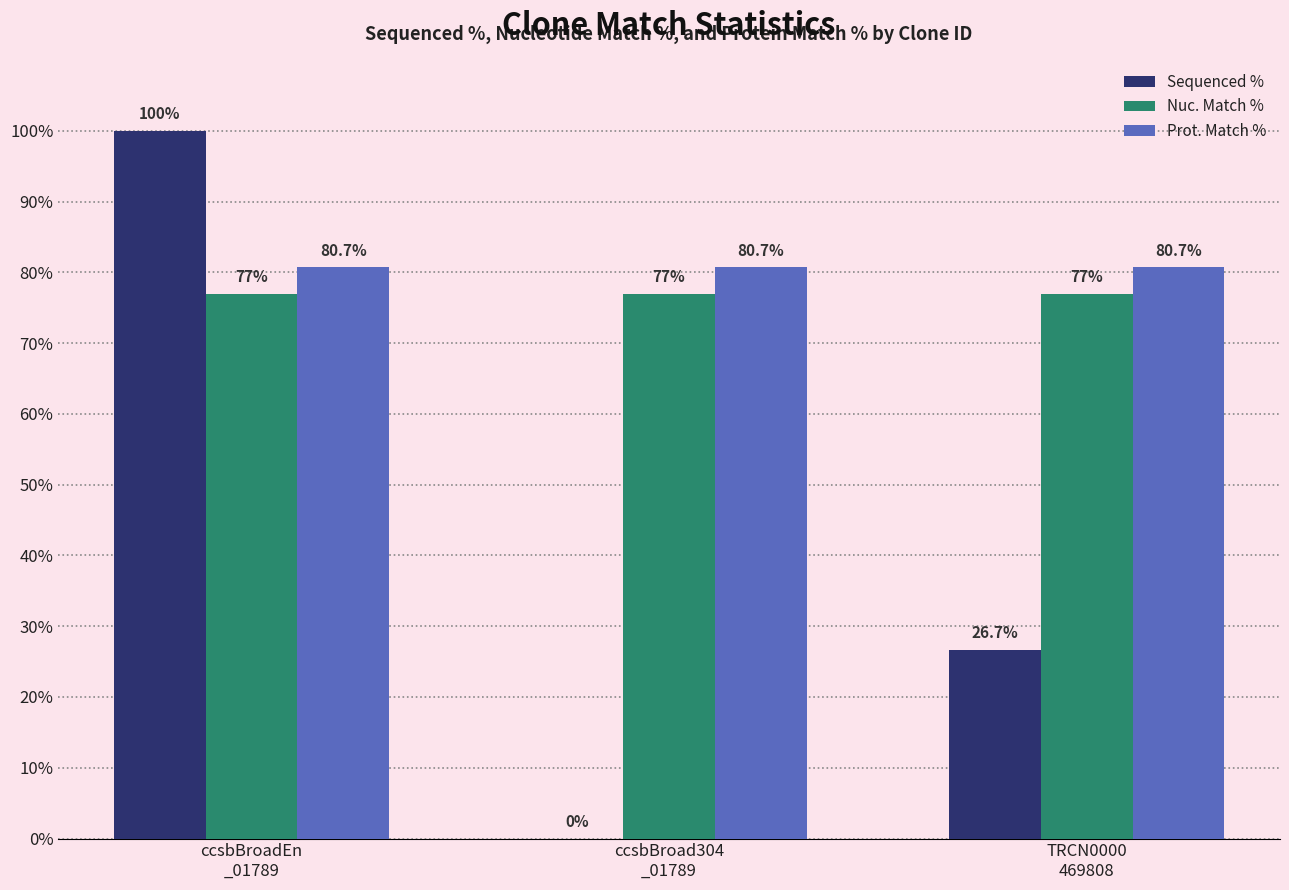

Reading right to left, extract all data points from this chart.

Sequenced %: TRCN0000
469808=26.7	ccsbBroad304
_01789=0.0	ccsbBroadEn
_01789=100.0
Nuc. Match %: TRCN0000
469808=77.0	ccsbBroad304
_01789=77.0	ccsbBroadEn
_01789=77.0
Prot. Match %: TRCN0000
469808=80.7	ccsbBroad304
_01789=80.7	ccsbBroadEn
_01789=80.7